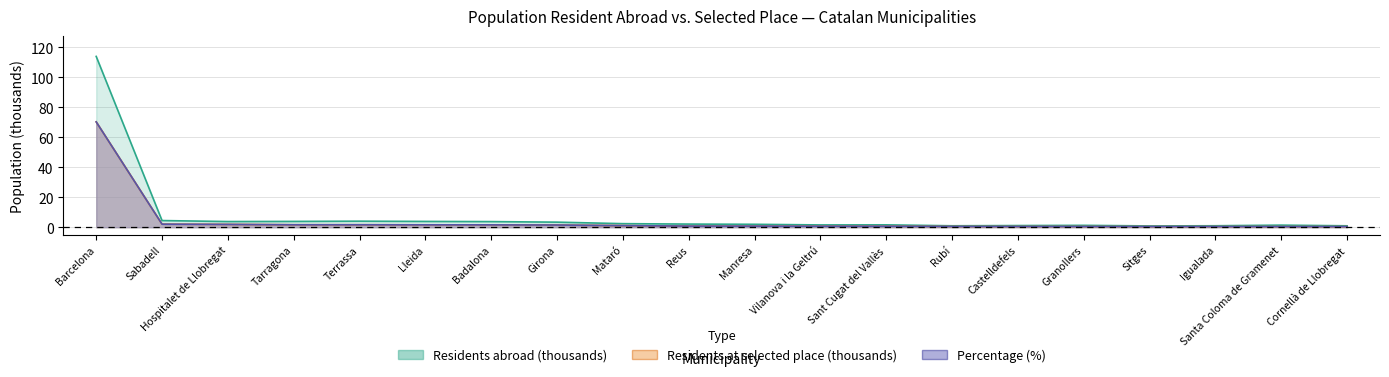

What is the value of the Residents abroad (thousands) point at the 14th from the left?

1.0